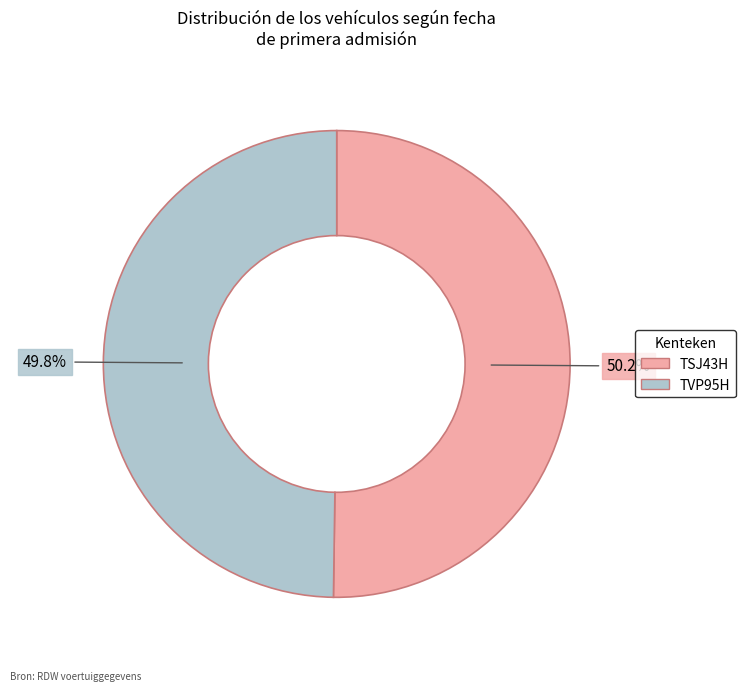

Is there a majority slice in this chart?

Yes